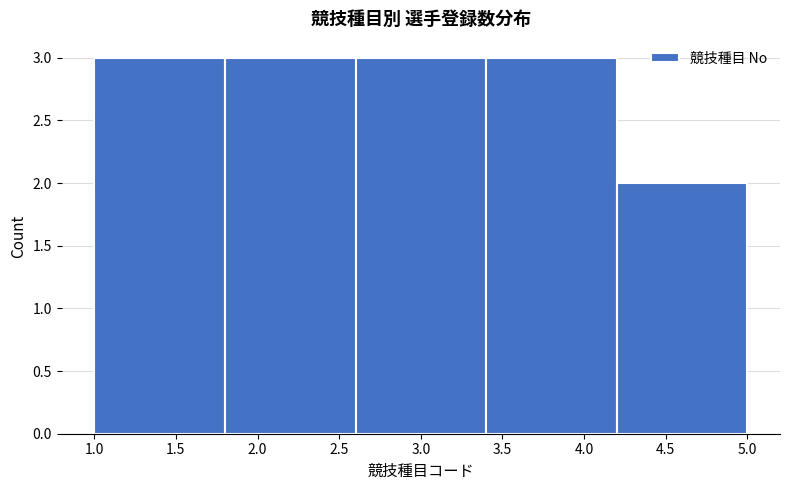

Reading left to right, transcribe this chart: for each bar, give the range it covers on the x-axis and its height. The values are not printed on the chart, so give them approximately, as read against the axis.

1.0 to 1.8: 3
1.8 to 2.6: 3
2.6 to 3.4: 3
3.4 to 4.2: 3
4.2 to 5.0: 2